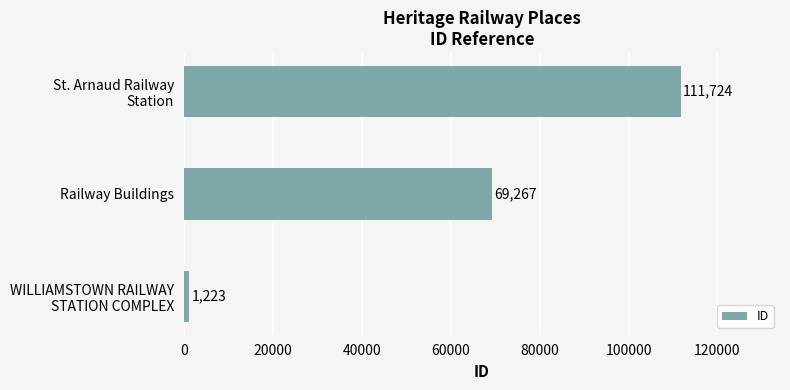

What is the maximum value shown in the chart?

111724